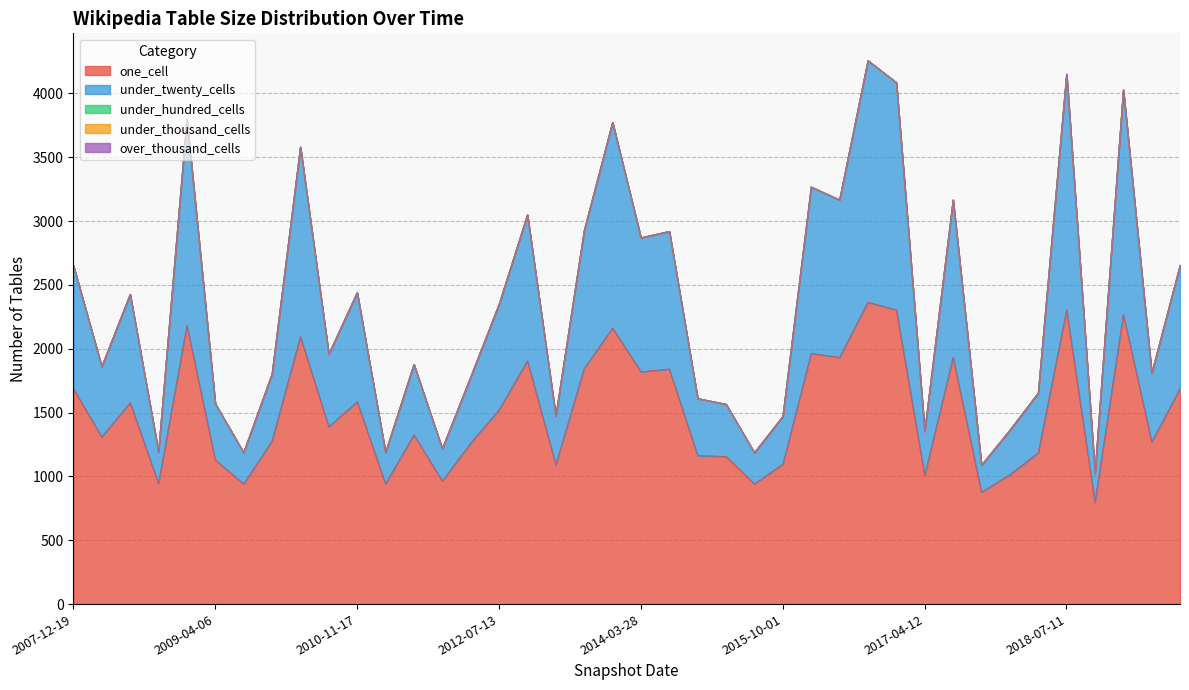

True or false: under_thousand_cells and over_thousand_cells cross at least once.

False